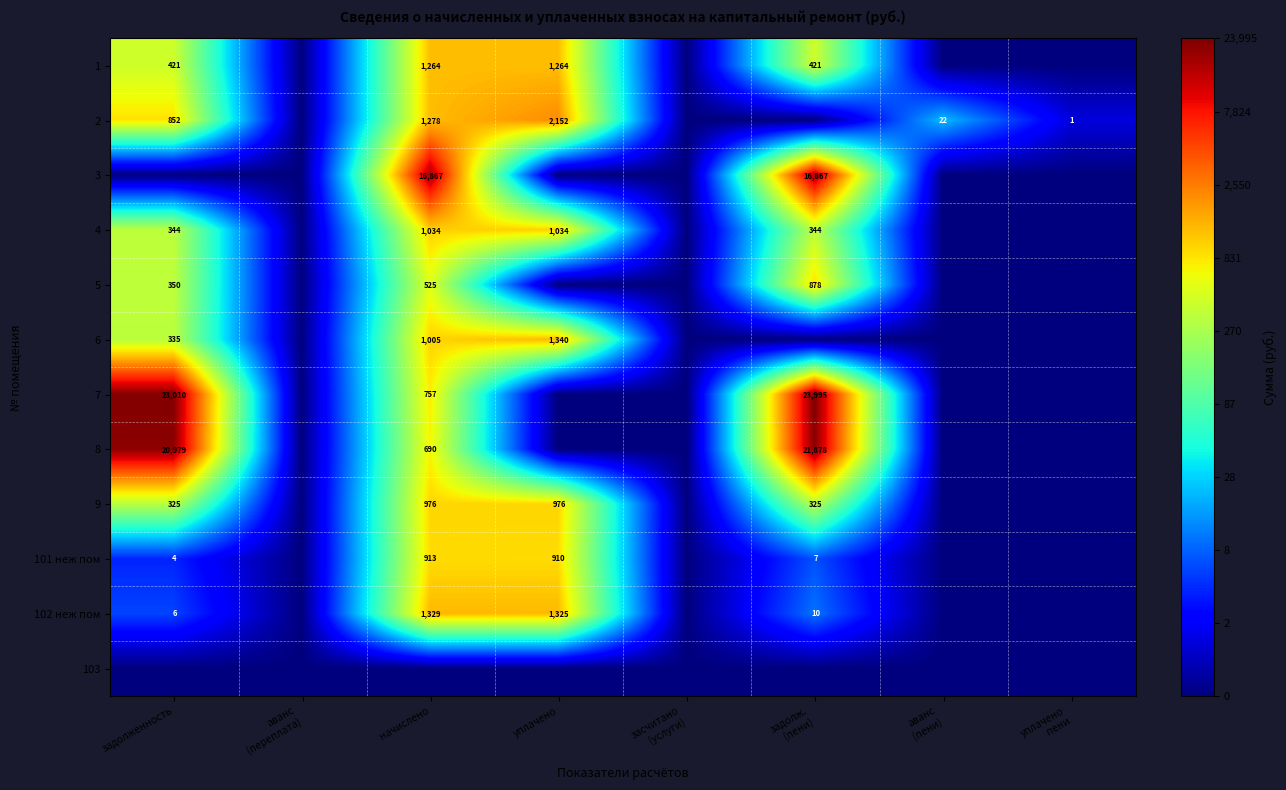

Is it true that 7 equals 1047 at начислено?

False